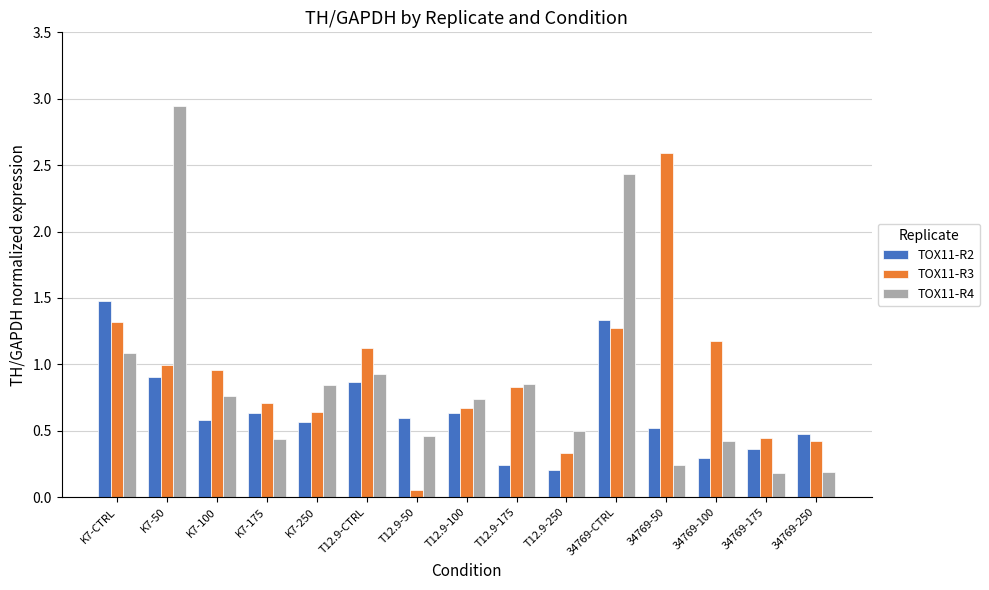

The TOX11-R4 series shows 0.7 at 34769-100. True or false?

False